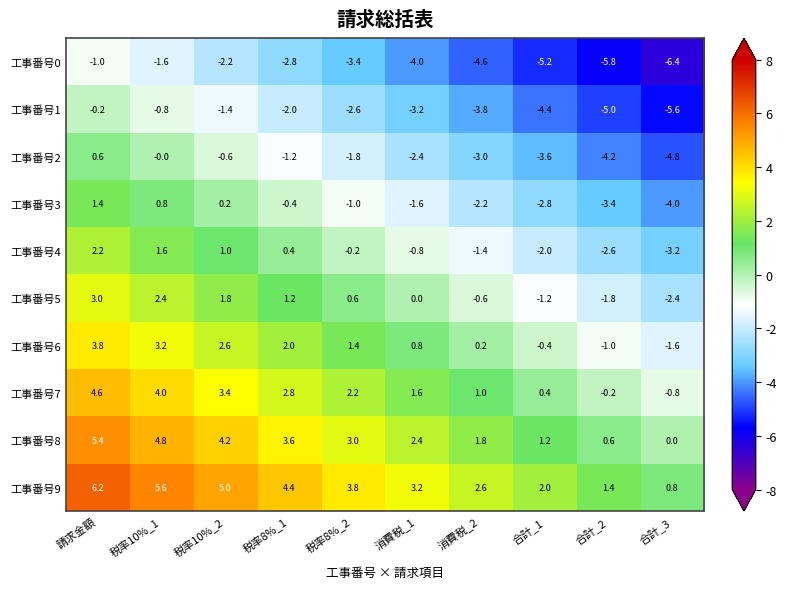

Where is 工事番号5 nearest to the value 0?

消費税_1